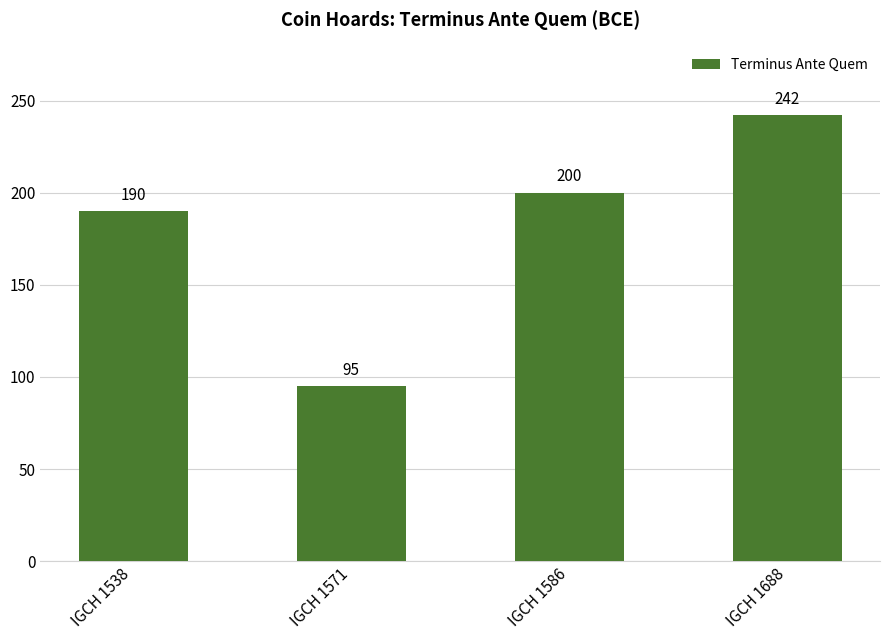

What is the difference between the values at IGCH 1688 and IGCH 1538?

52